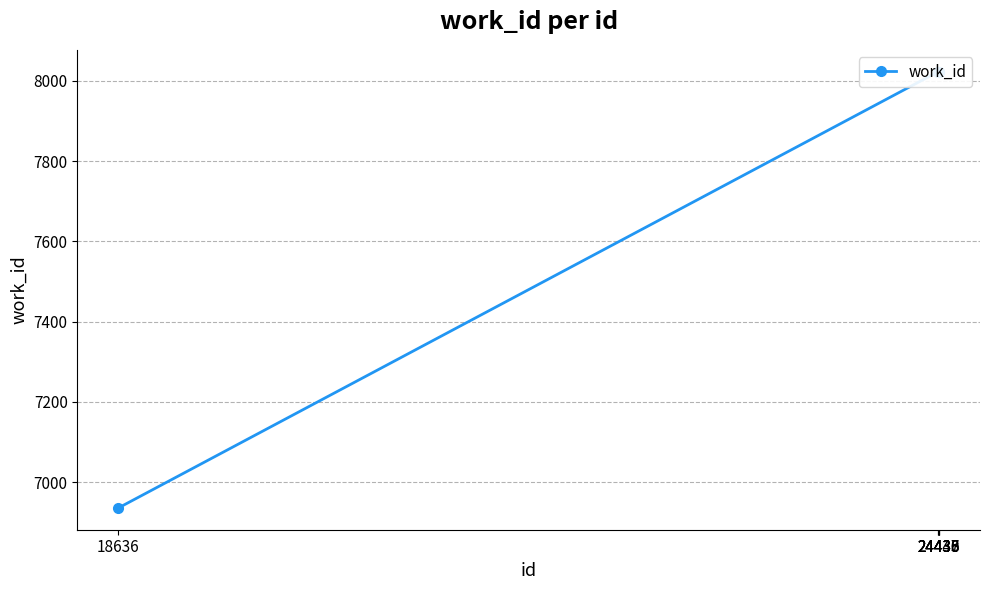

Reading right to left, list all the values displayed in this chart.

24440=8023	24438=8023	24437=8023	24436=8023	24435=8023	18636=6936